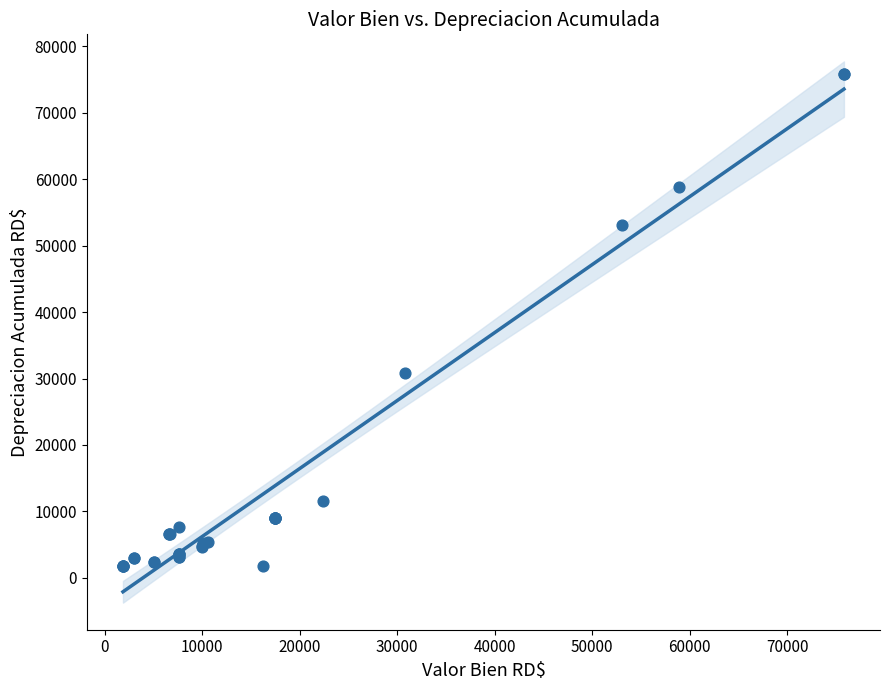

What Y value in the scatter plot is closest to 38788?

30773.0